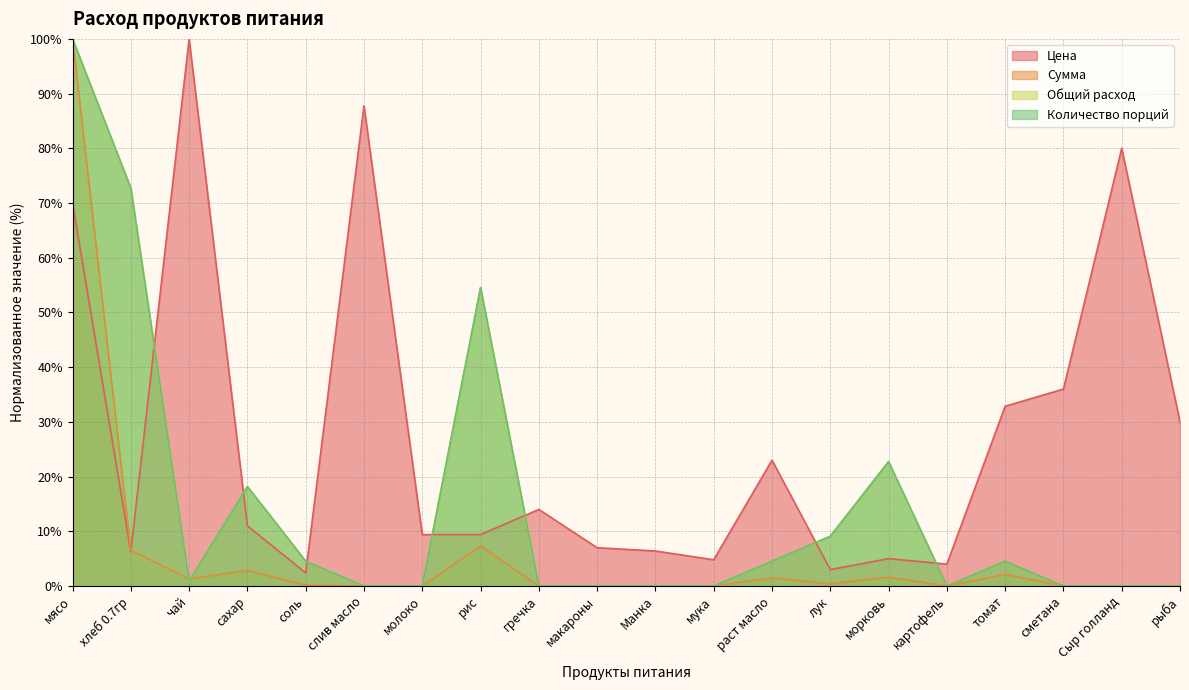

Which label corresponds to the smallest value in the chart?

слив масло